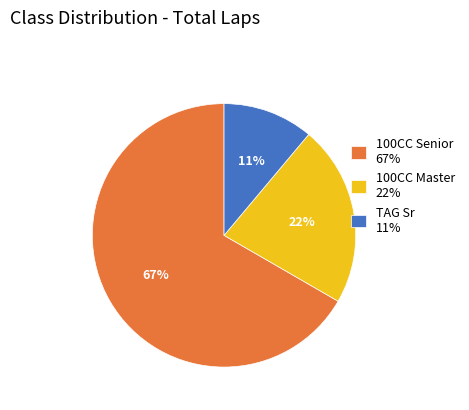

To the nearest percent, what is the combined percentage of 100CC Senior and 100CC Master?

89%